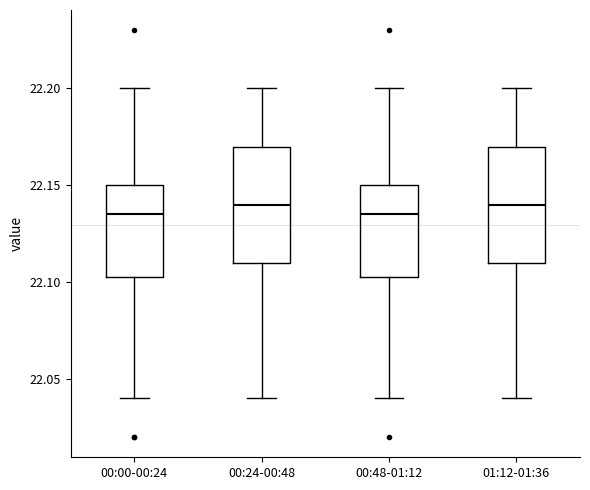

Where does the upper whisker of the box for 00:00-00:24 end on the y-axis? The values are not printed on the chart, so give them approximately, as read against the axis.

22.200